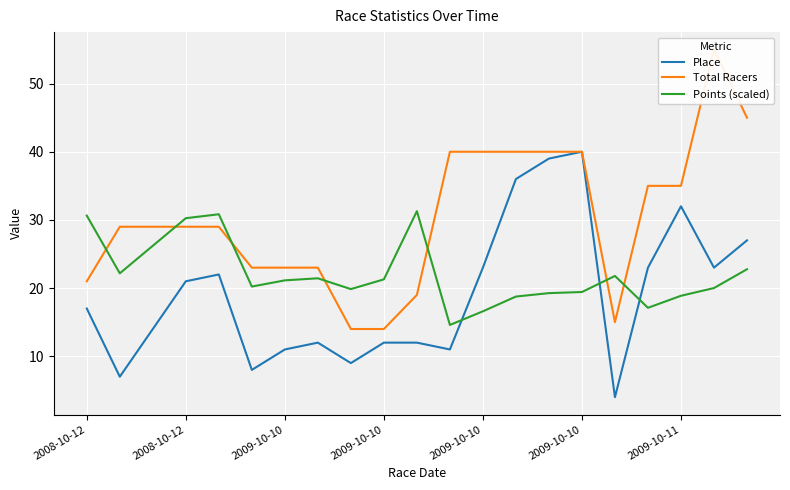

How many times do Place and Points (scaled) cross each other?

3